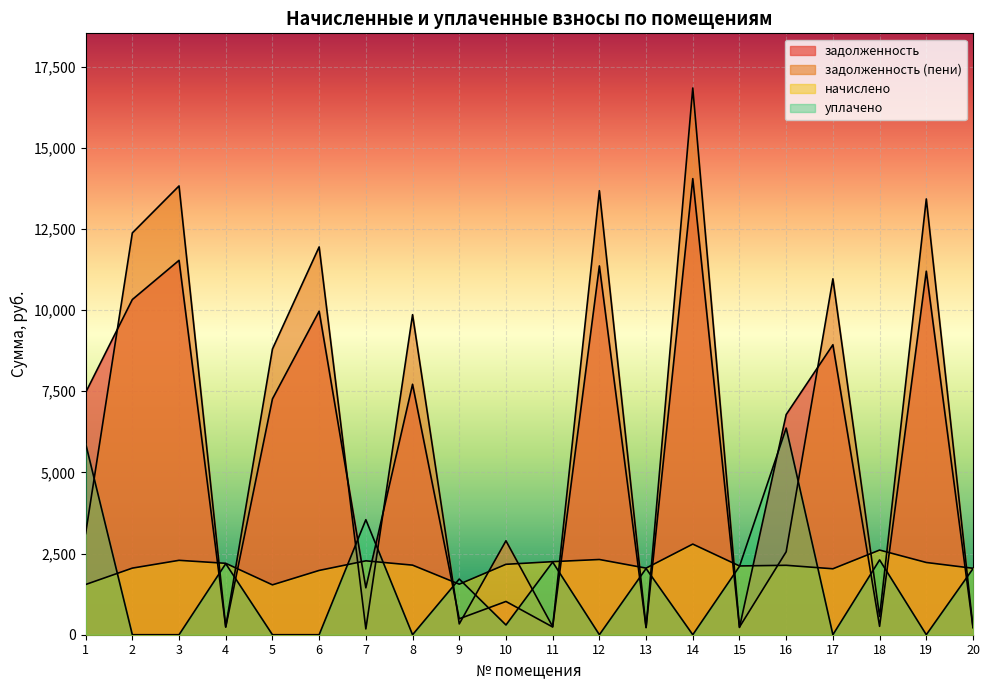

Which series has the largest total across all categories?

задолженность (пени)